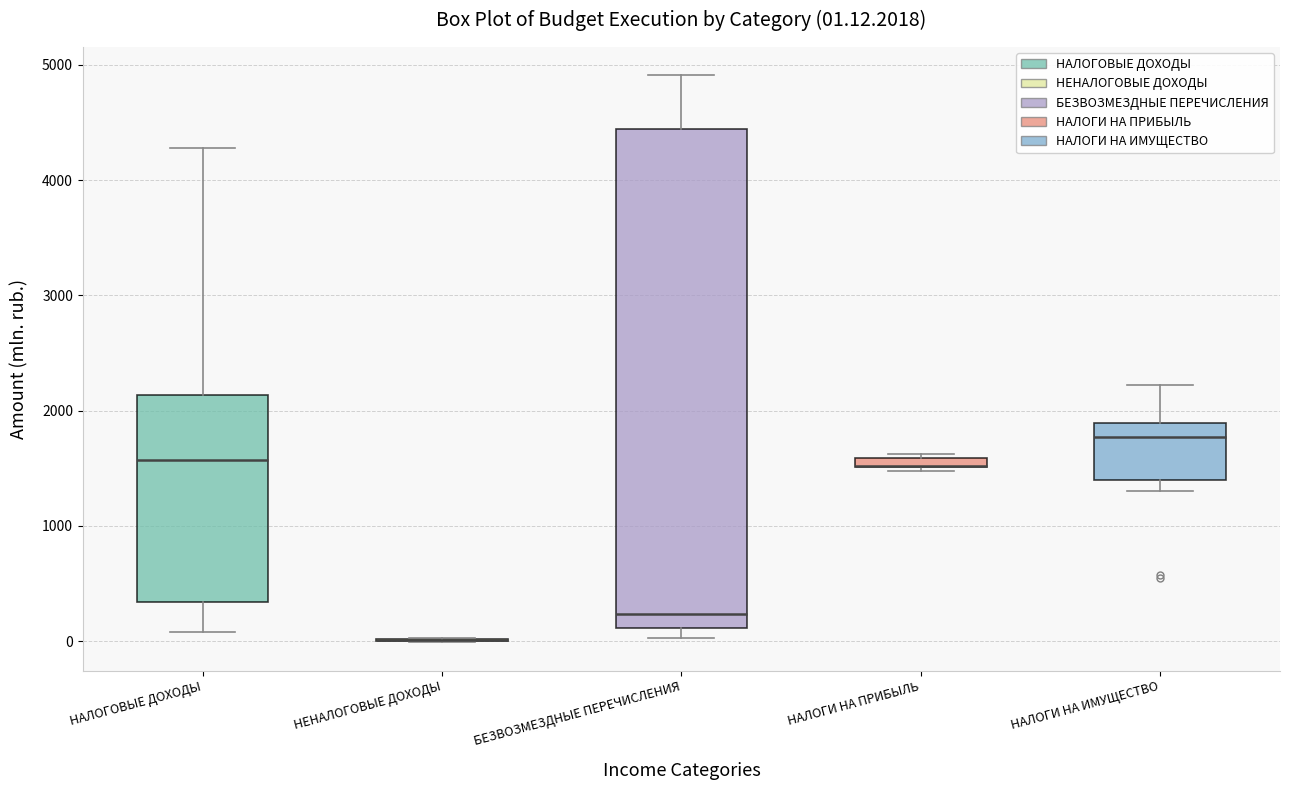

Comparing the boxes themselves (not the whiskers), which one is the tallest?

БЕЗВОЗМЕЗДНЫЕ ПЕРЕЧИСЛЕНИЯ